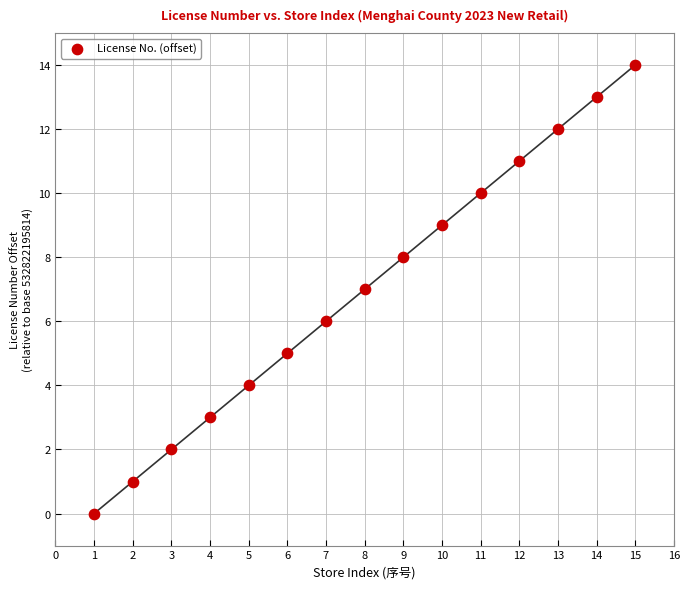

What is the range of X values (max minus min)?

14